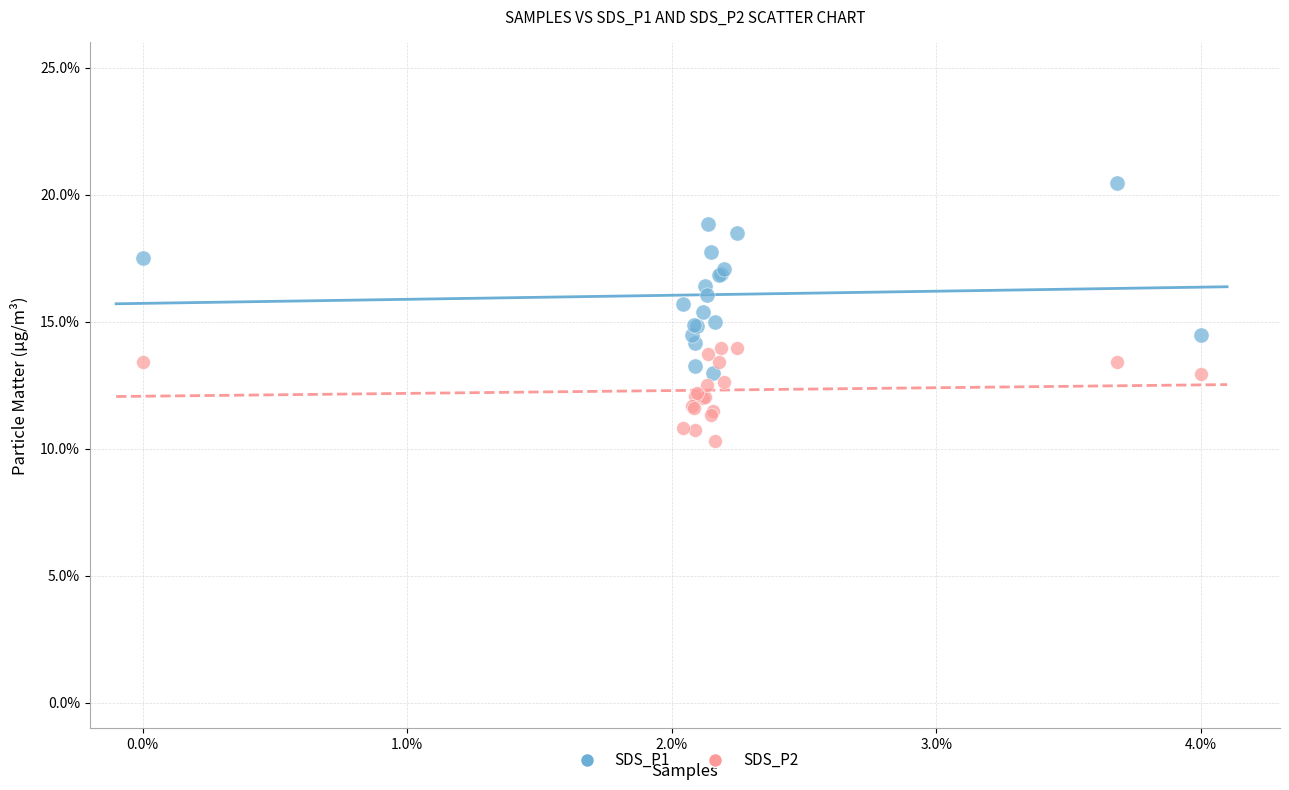

What are all the series names shown in the legend?

SDS_P1, SDS_P2